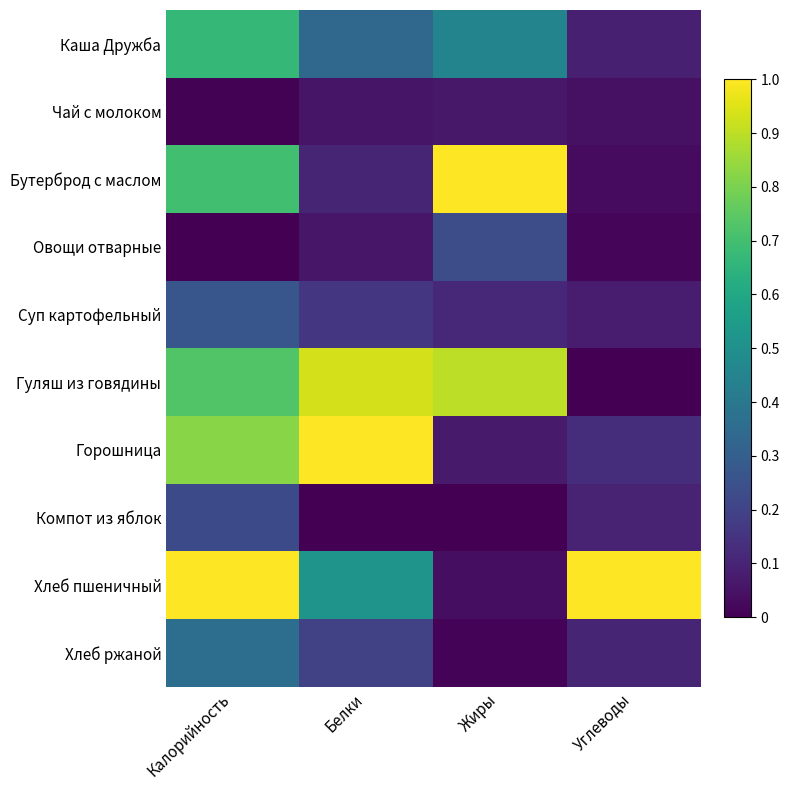

Count the number of categories in the chart.

4